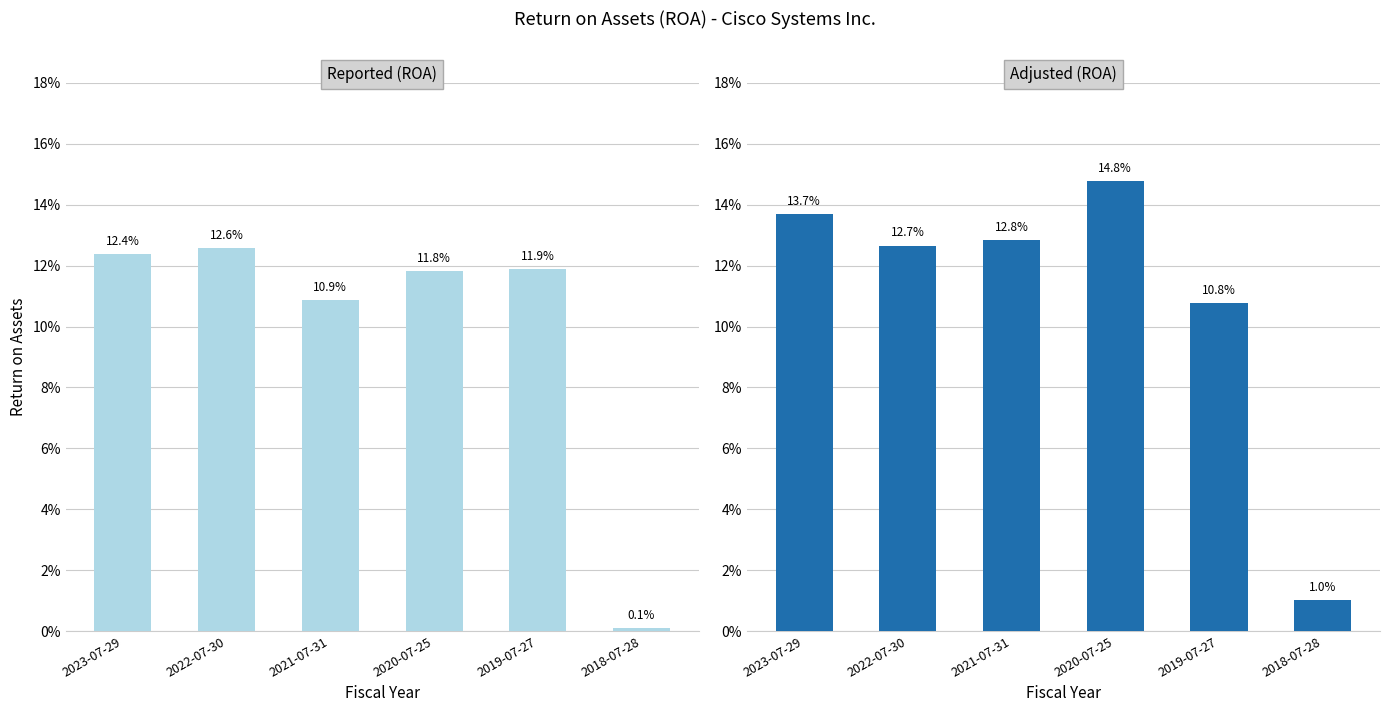

At which category is the sum across all series the highest?

2020-07-25